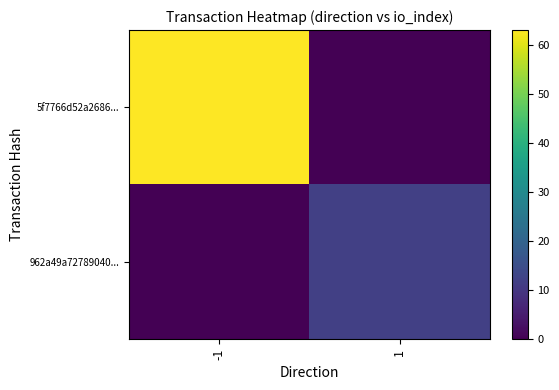

At which category is the sum across all series the highest?

-1